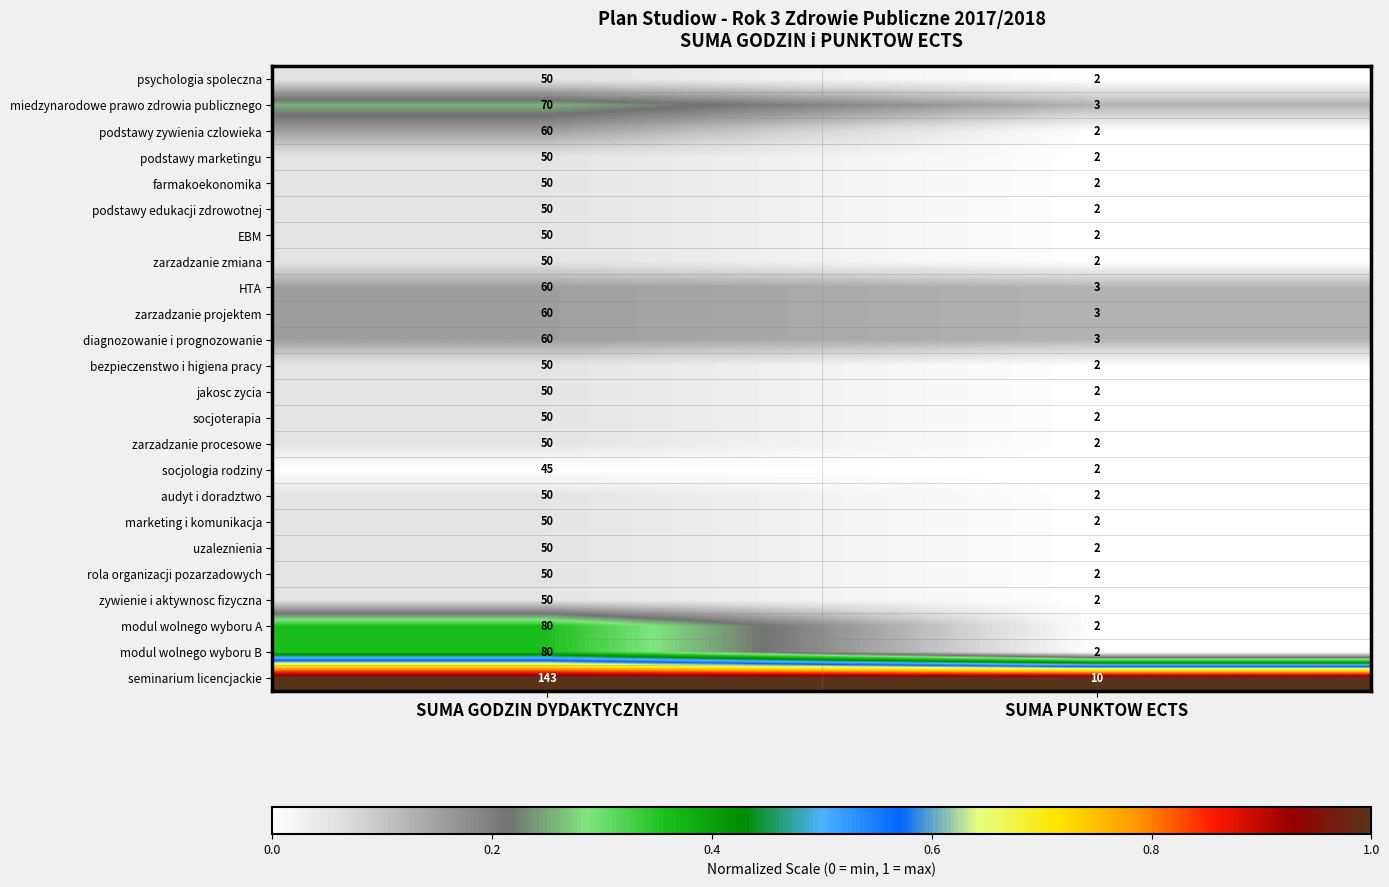

What is the maximum value shown in the chart?

143